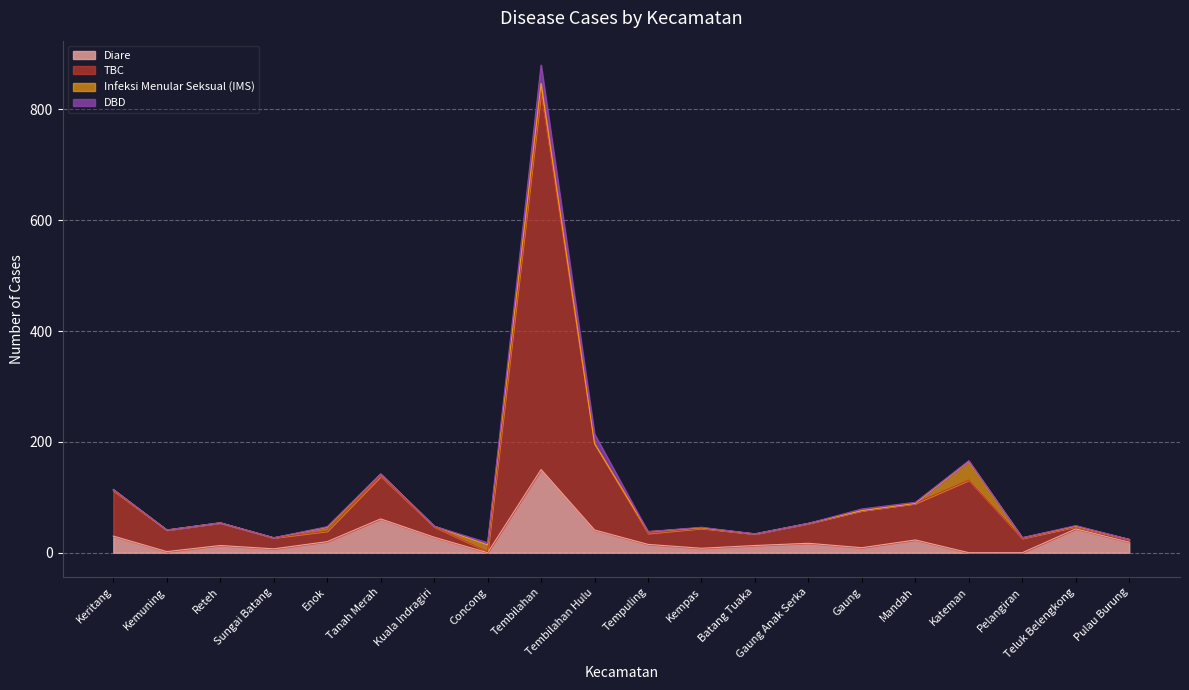

How many values in the Diare series exceed 17?

9